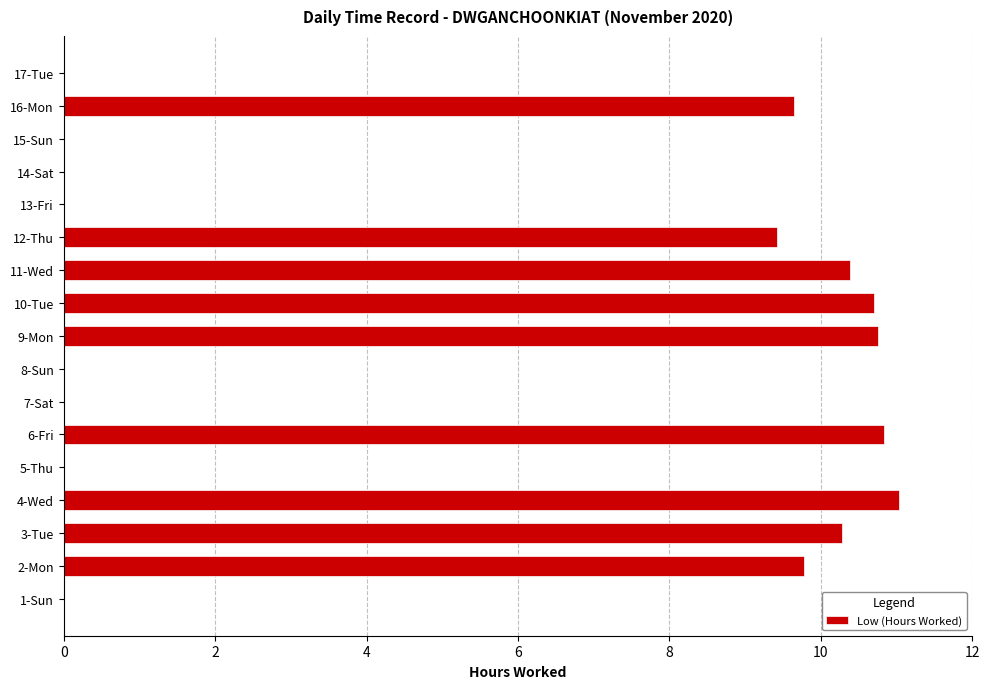

Read the value at 16-Mon.

9.6